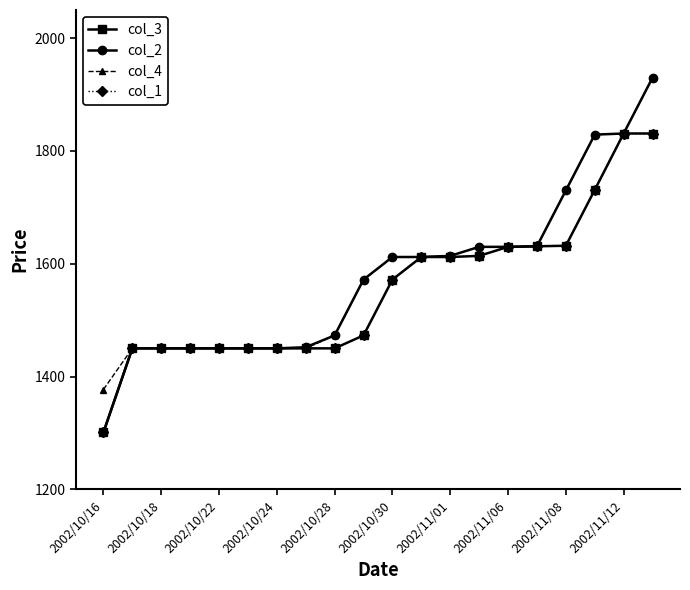

What is the highest value of the col_3 series?

1831